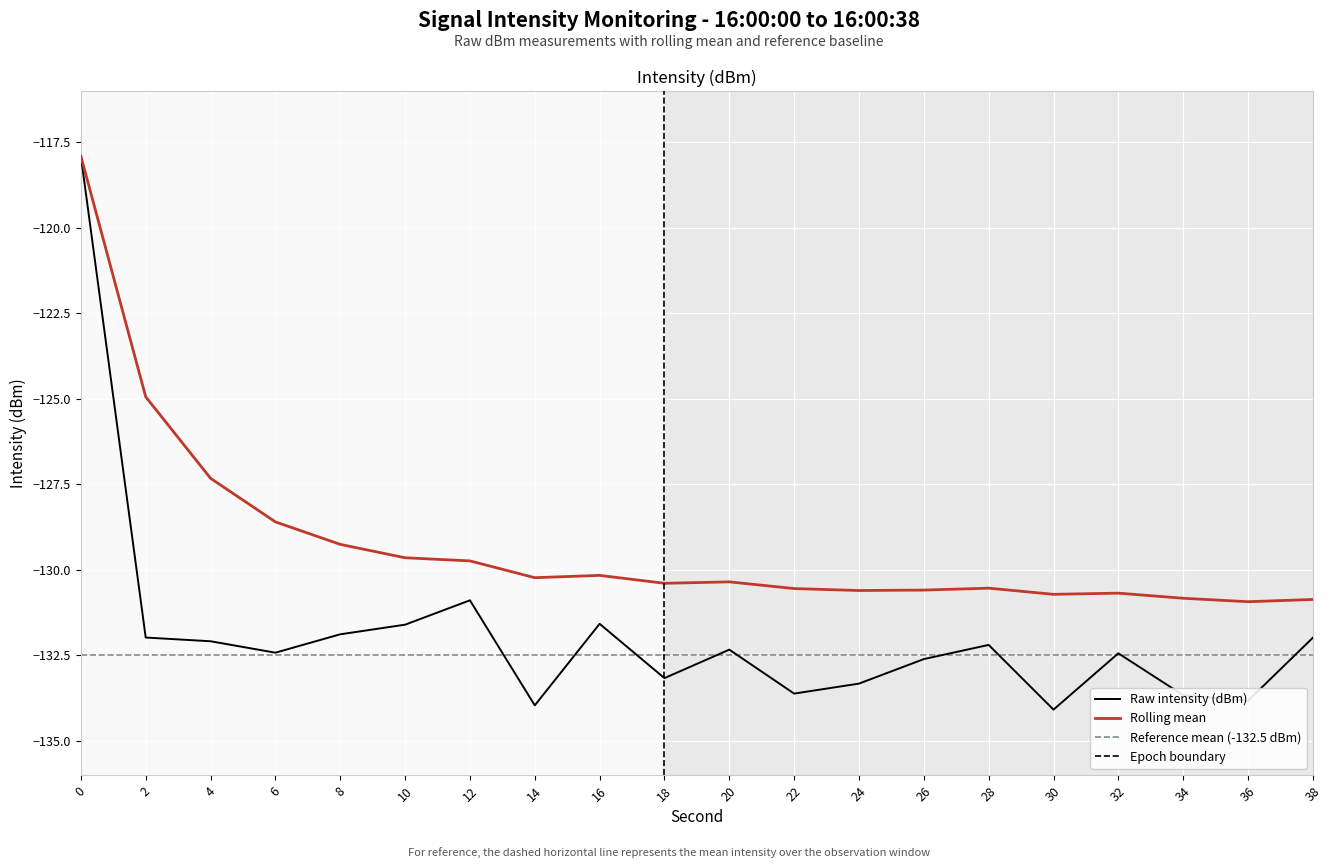

Which series changed the most between 22 and 34?

rolling_mean